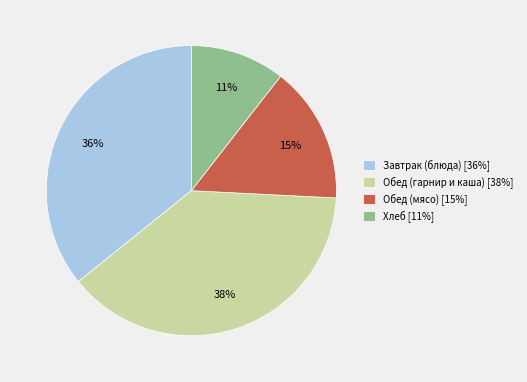

Which slice is the largest?

Обед (гарнир и каша) [38%]